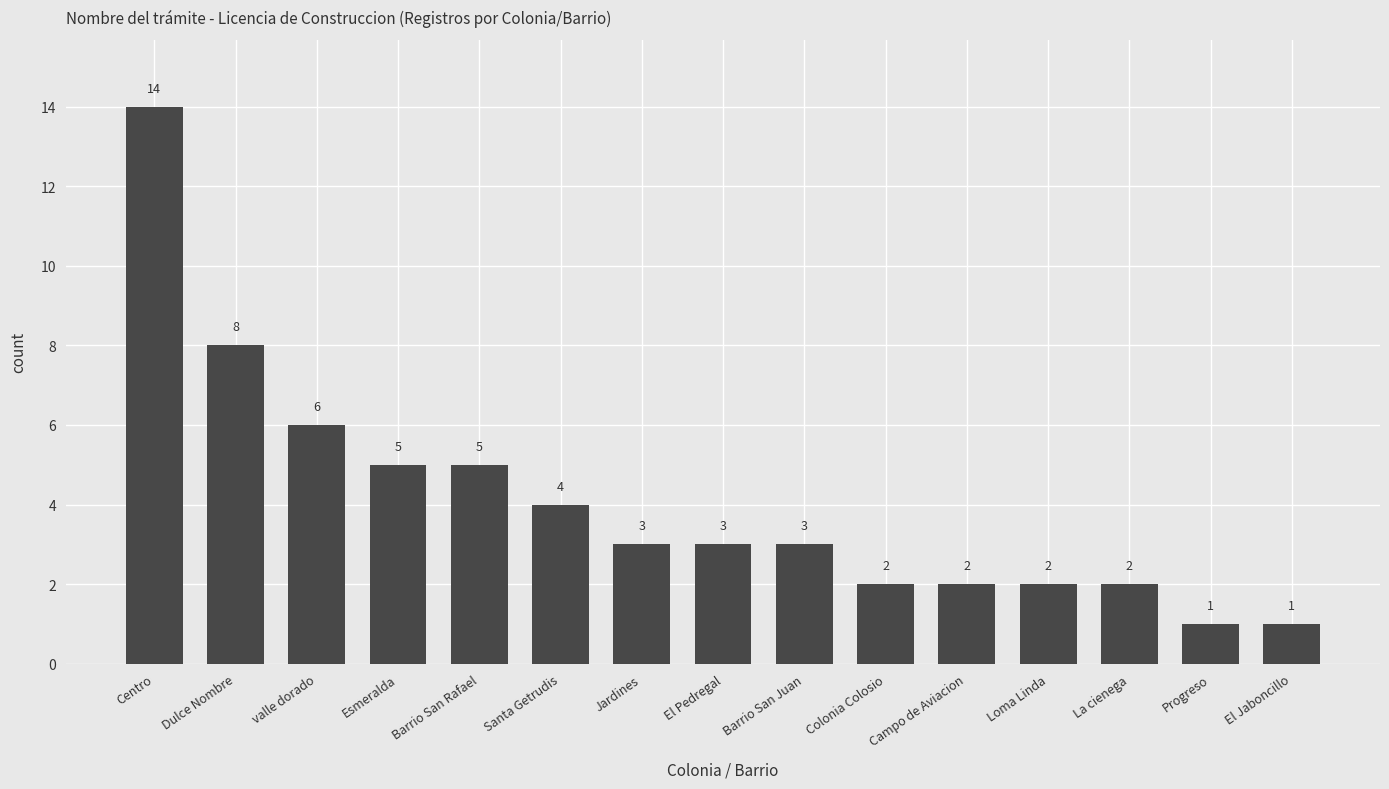

What is the change in value from Centro to Barrio San Juan?

-11